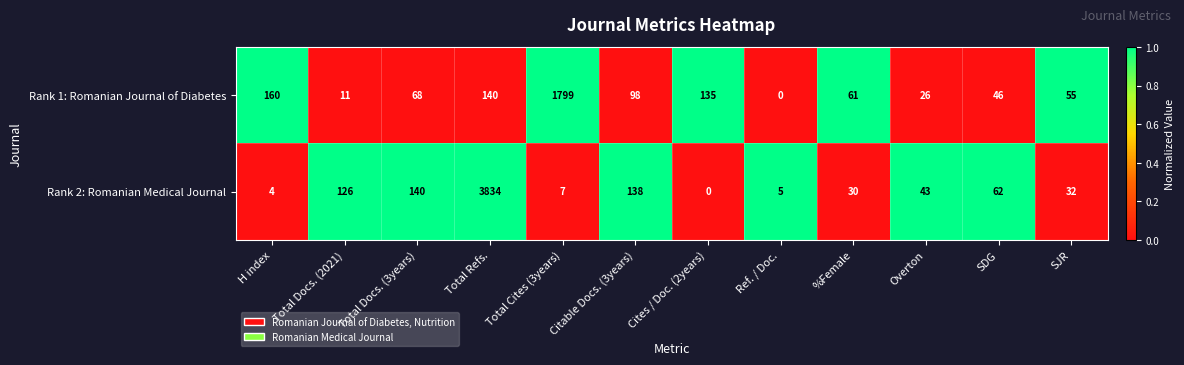

Which series has the largest total across all categories?

Rank 2: Romanian Medical Journal